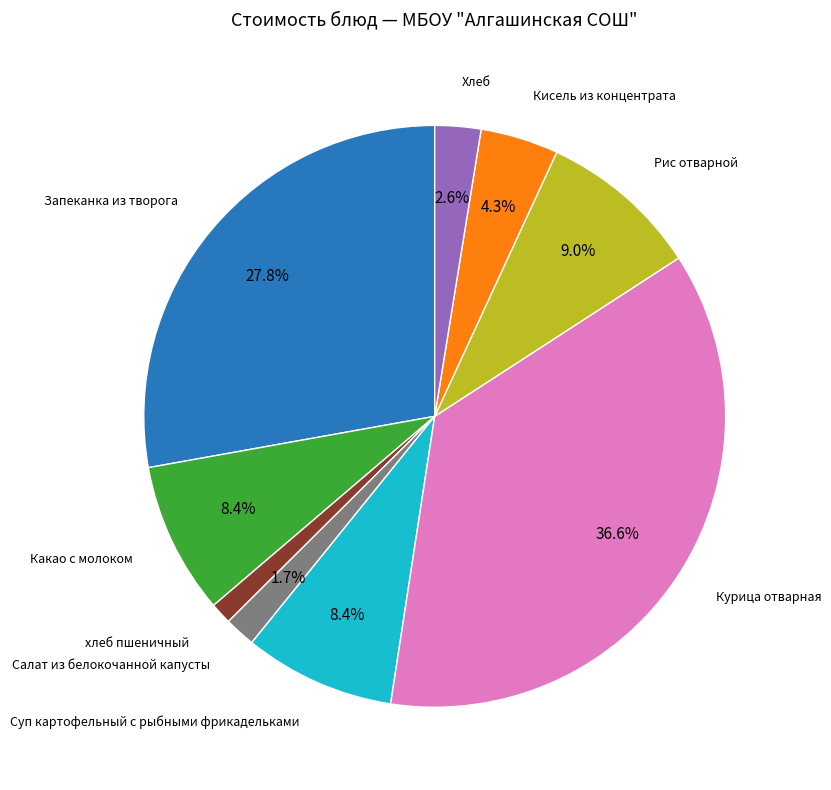

Is there a majority slice in this chart?

No